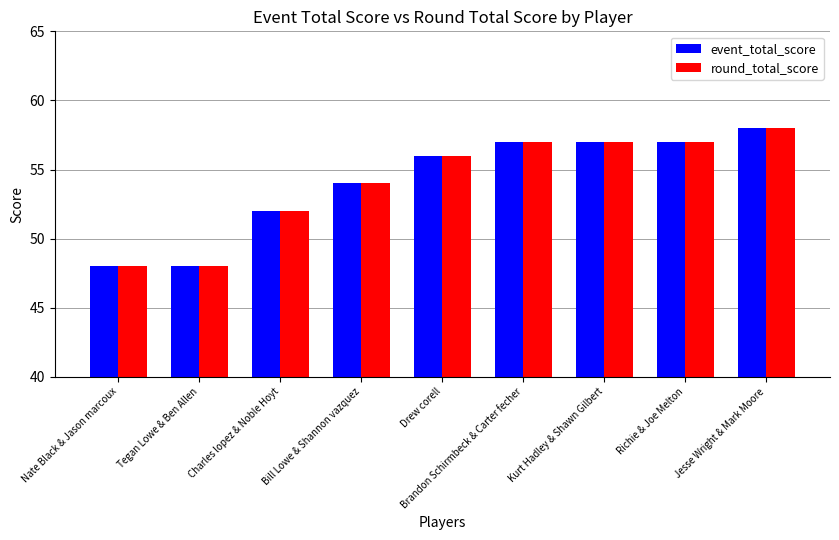

The value of event_total_score at Drew corell is 56. True or false?

True